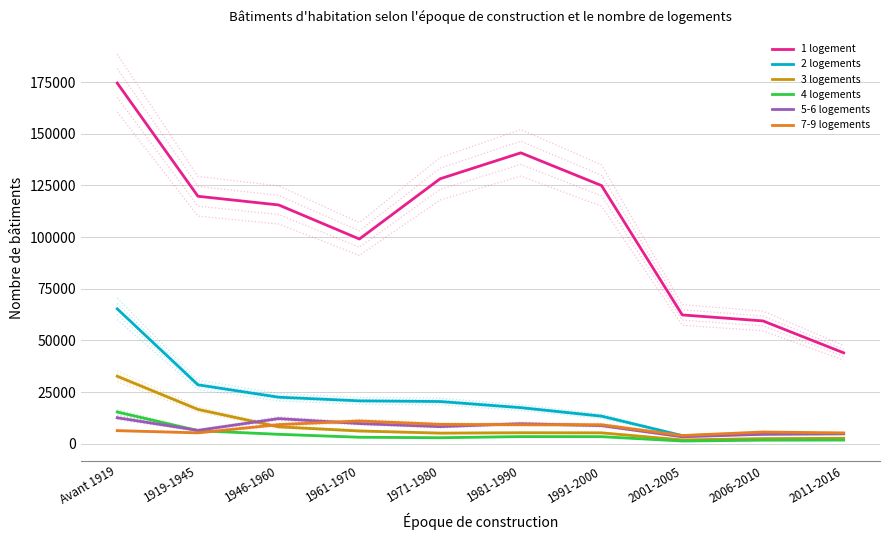

What is the label of the 10th point from the right?

Avant 1919